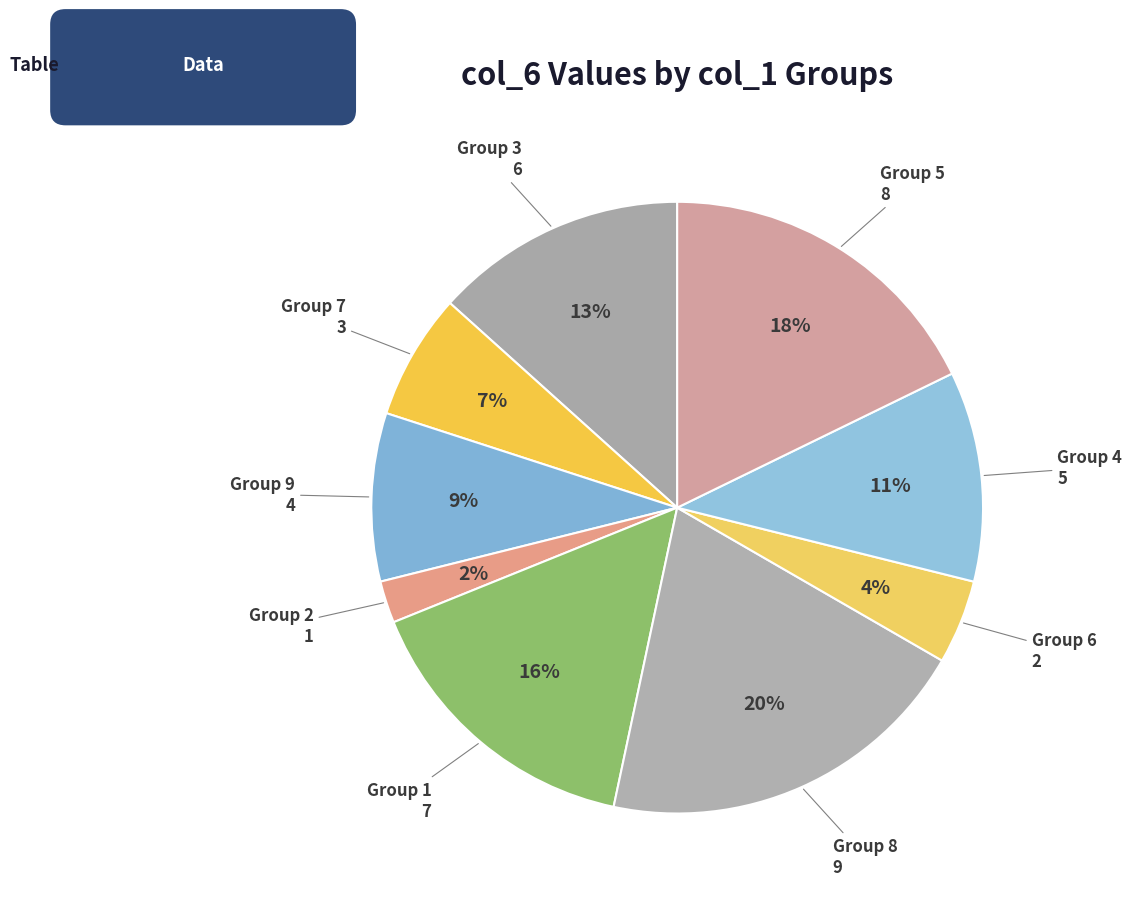

How many slices are in this pie chart?

9